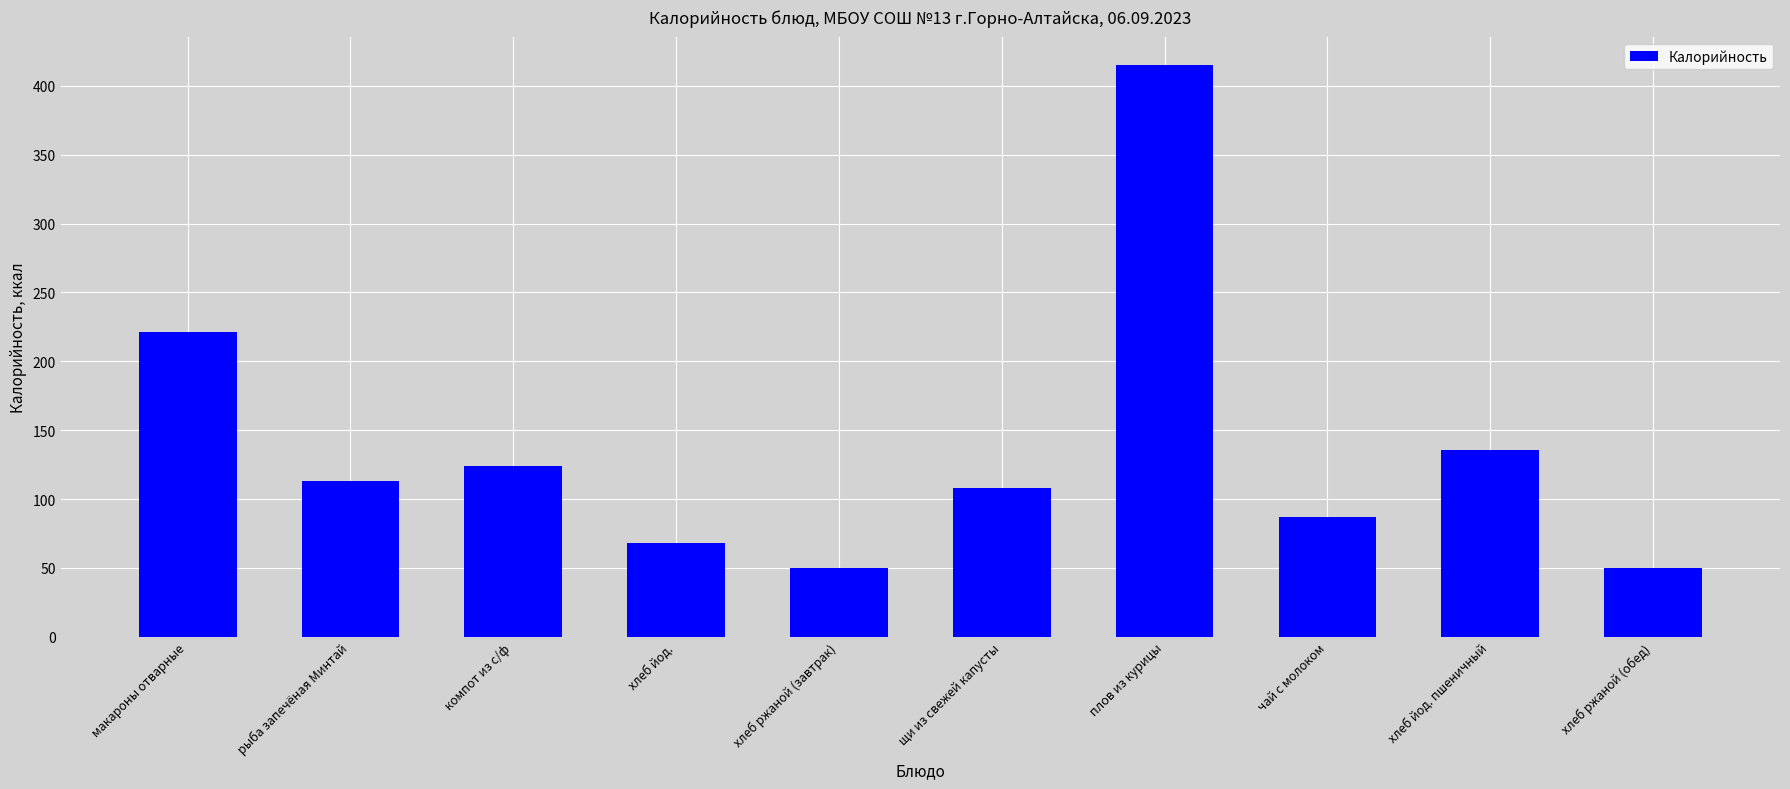

What is the difference between the maximum and minimum values?

365.4